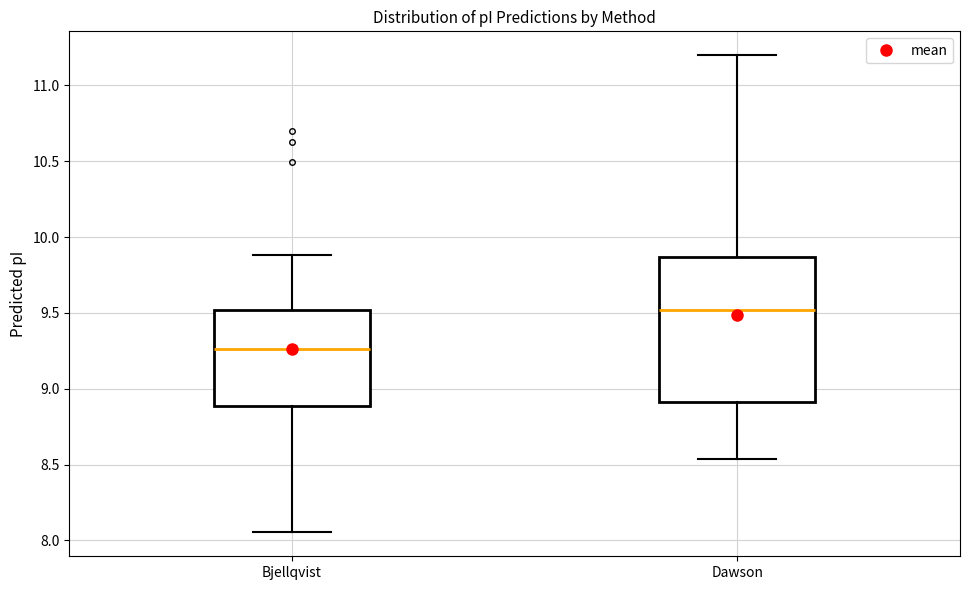

Where does the upper whisker of the box for Bjellqvist end on the y-axis? The values are not printed on the chart, so give them approximately, as read against the axis.

9.90